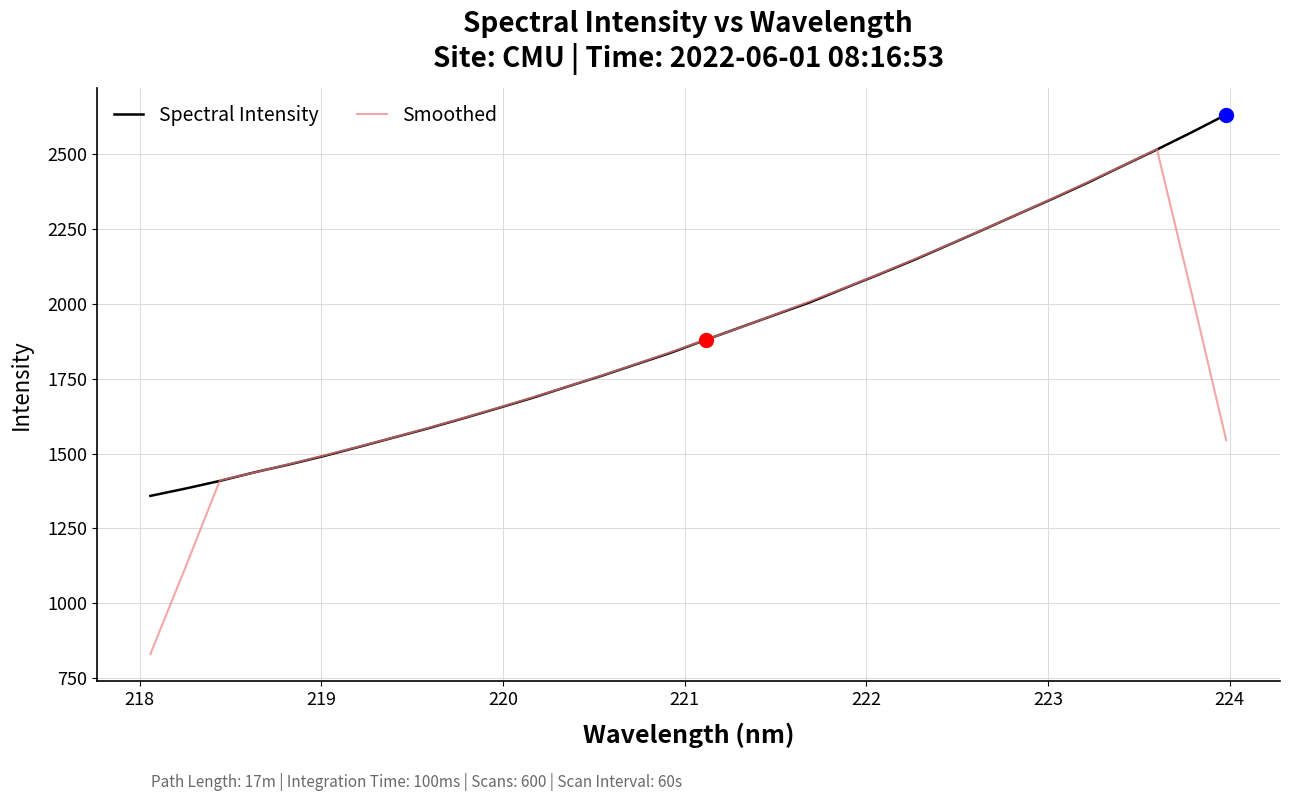

What is the greatest value displayed?

2632.9